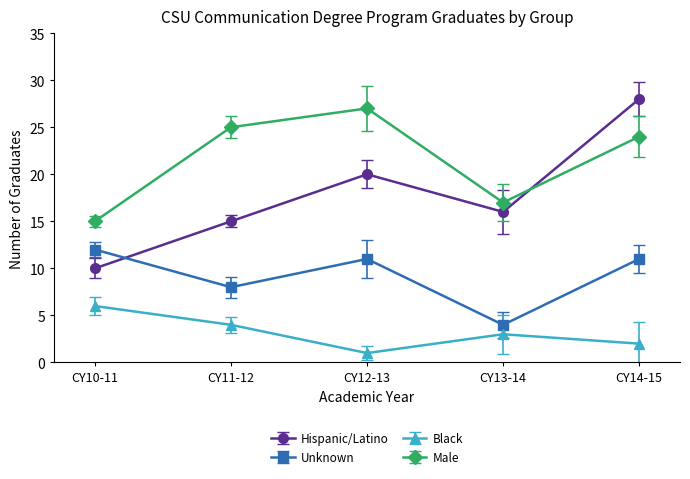

True or false: Black and Hispanic/Latino intersect in this chart.

False